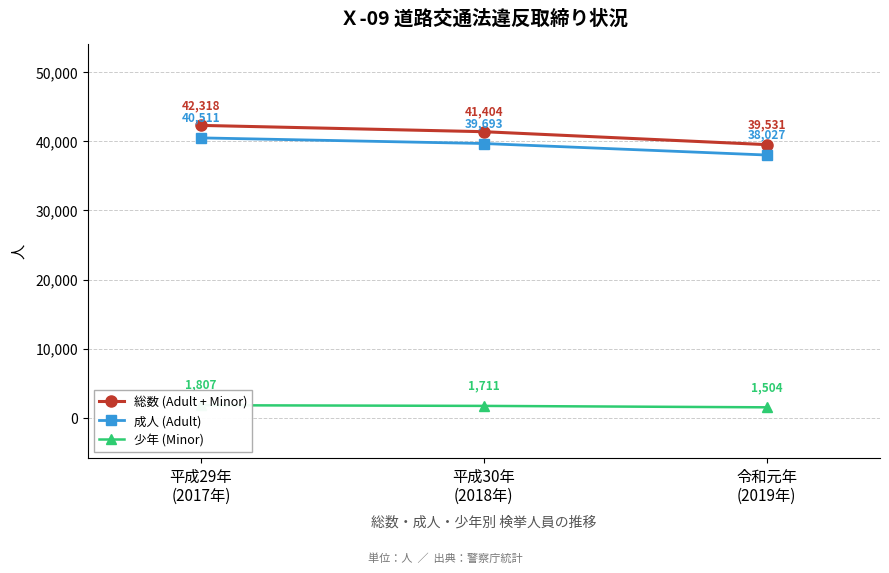

What position from the left is 令和元年
(2019年)?

3